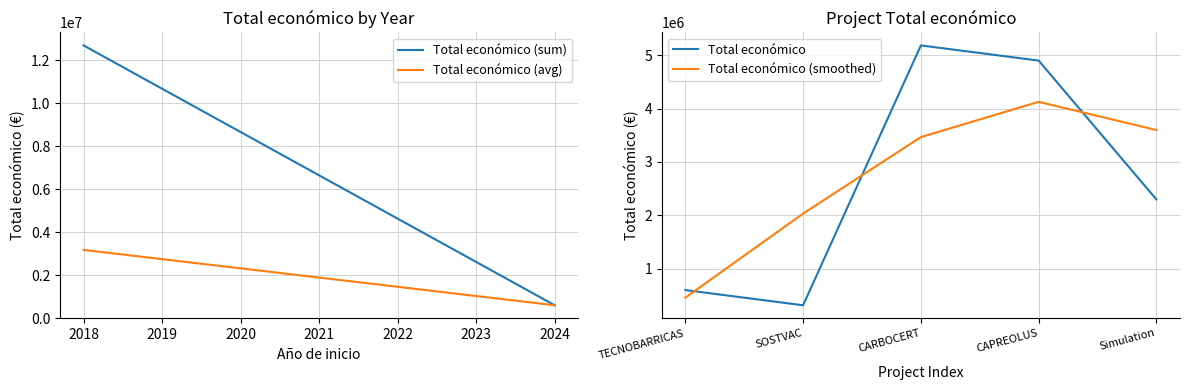

Rank the categories by Total económico (smoothed) value from highest to lowest.

CAPREOLUS, Simulation, CARBOCERT, SOSTVAC, TECNOBARRICAS